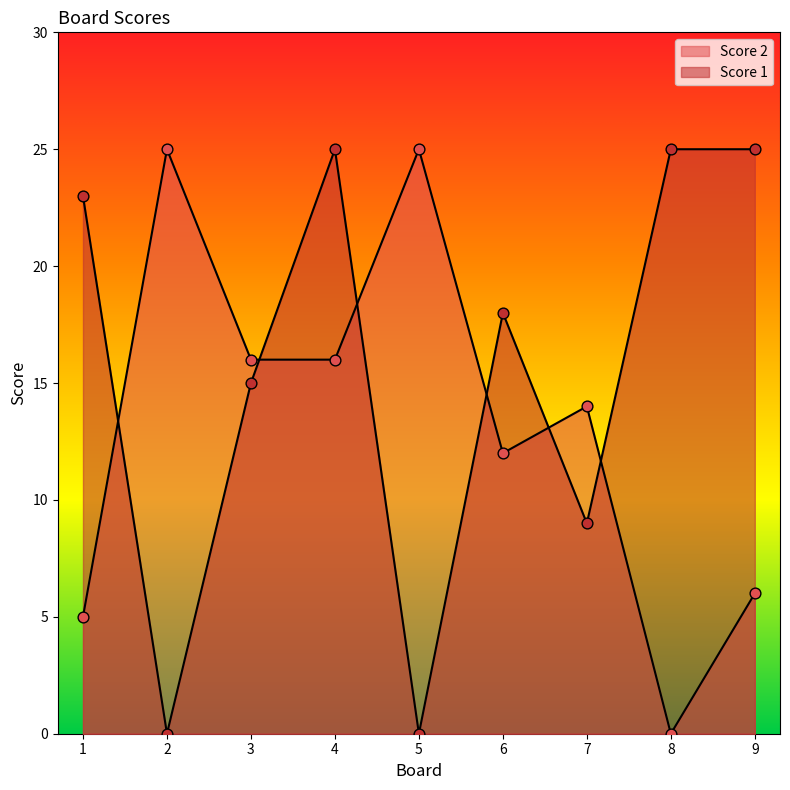

Which series reaches the minimum Y coordinate?

Score 1